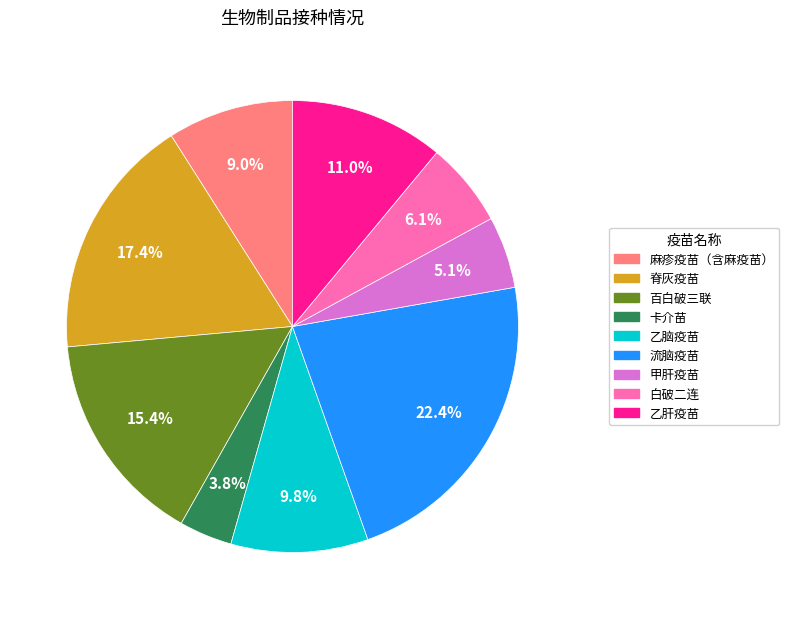

To the nearest percent, what portion does 百白破三联 represent?

15%